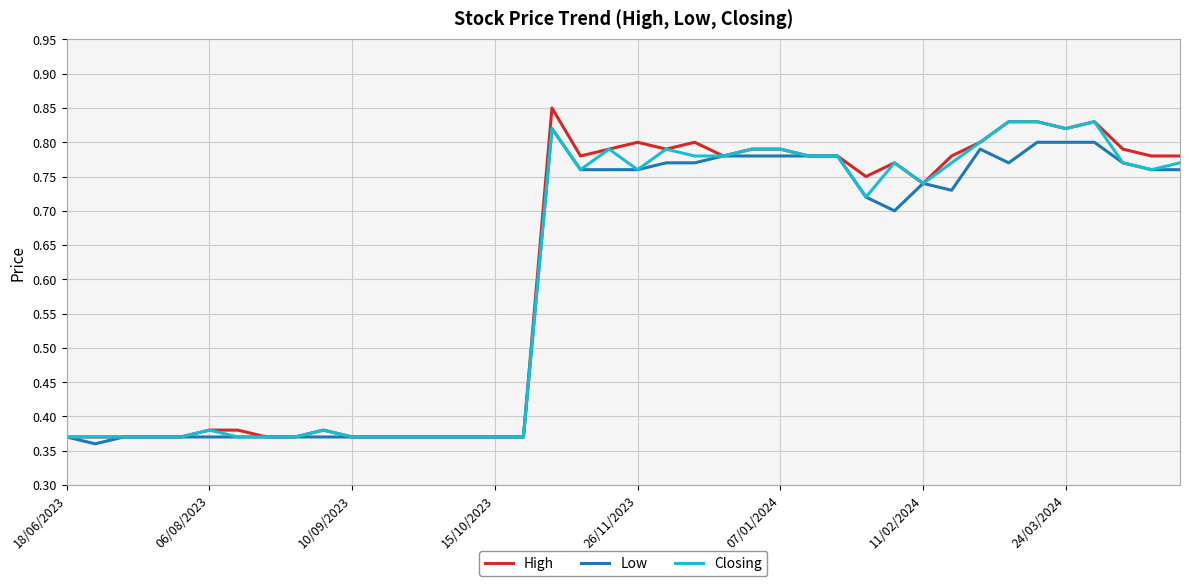

Which series has the largest range (max minus min)?

High